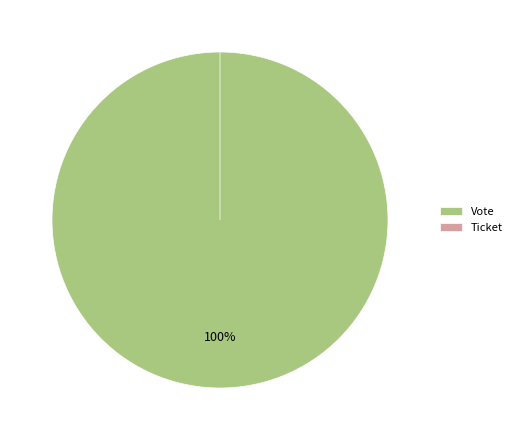

How many segments does this pie chart have?

2